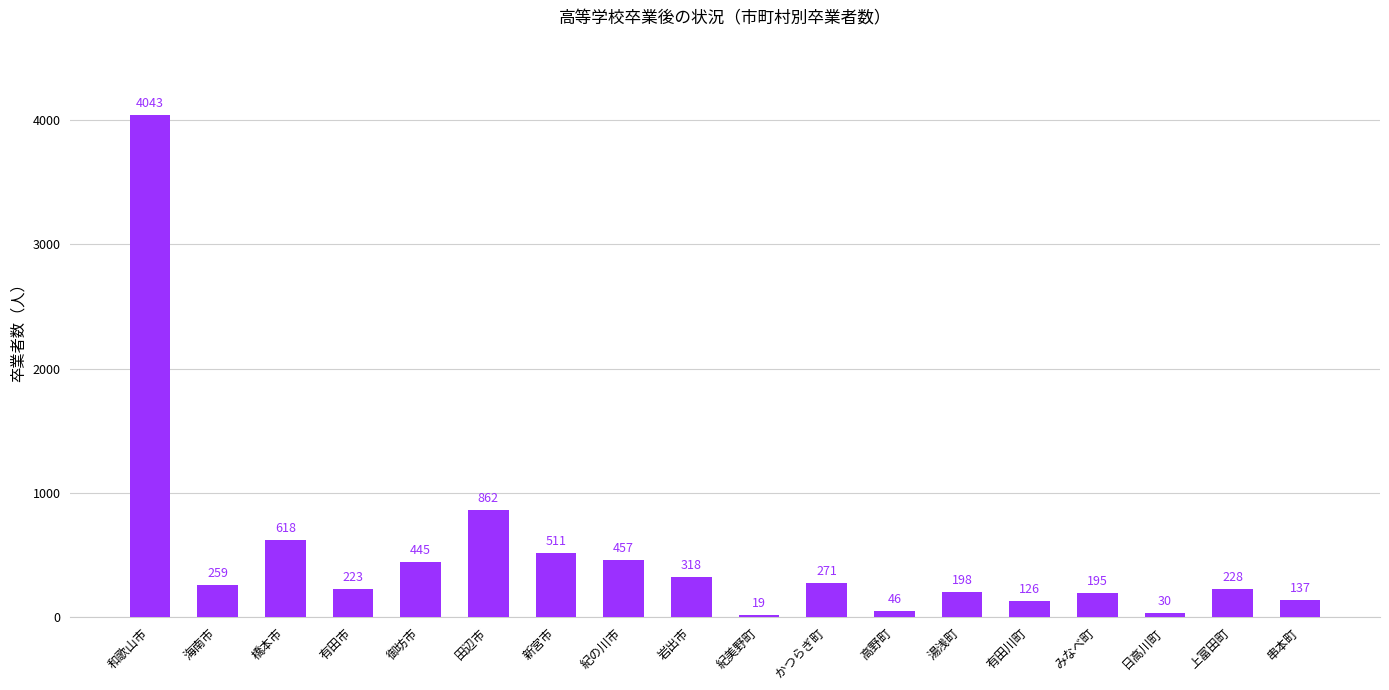

Rank the categories by value from highest to lowest.

和歌山市, 田辺市, 橋本市, 新宮市, 紀の川市, 御坊市, 岩出市, かつらぎ町, 海南市, 上富田町, 有田市, 湯浅町, みなべ町, 串本町, 有田川町, 高野町, 日高川町, 紀美野町